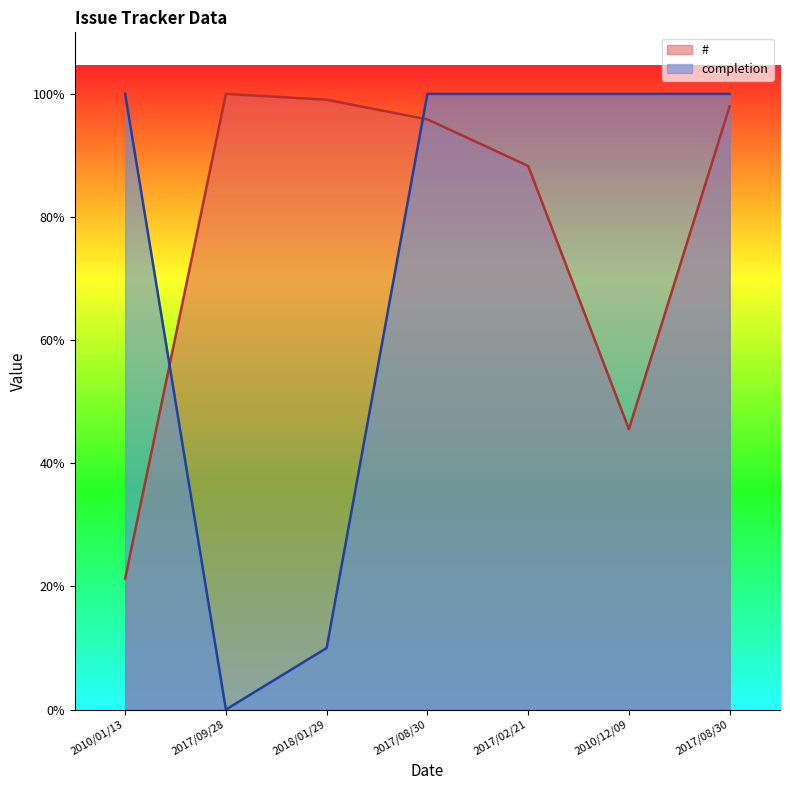

Which series has the largest total across all categories?

#